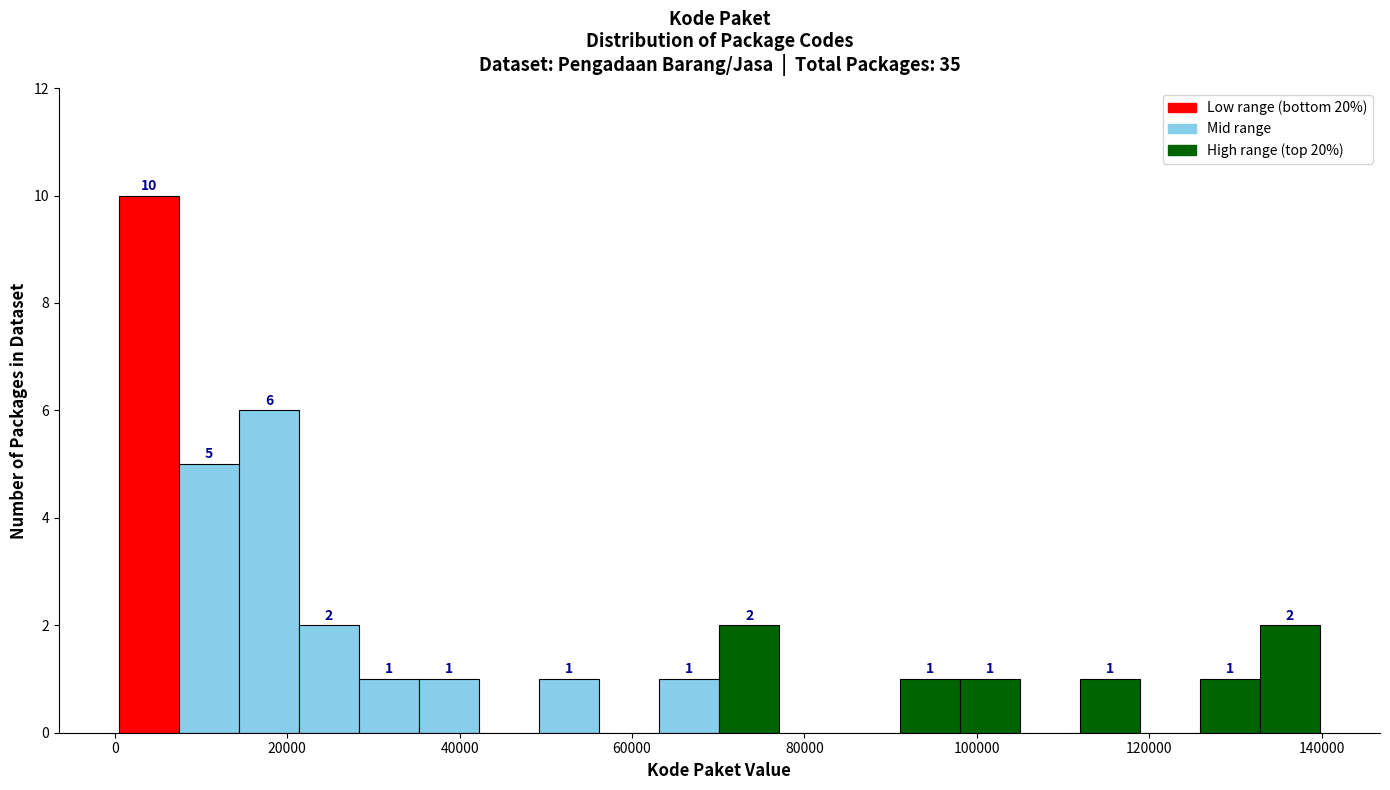

Read against the x-axis, roughly where is the centre of the tallest bar?

4000